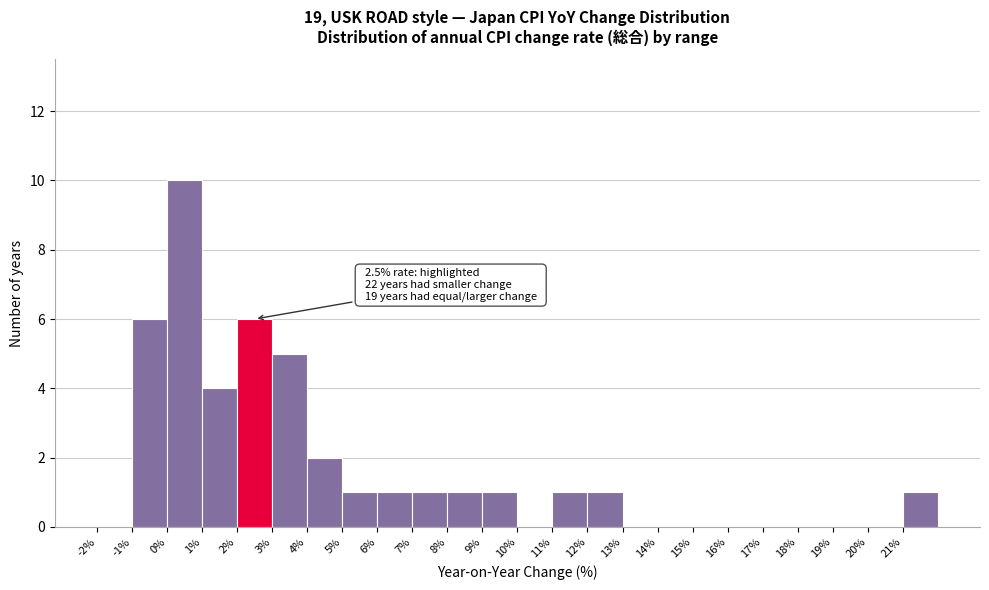

Which range on the x-axis has the tallest bar?

0 to 1